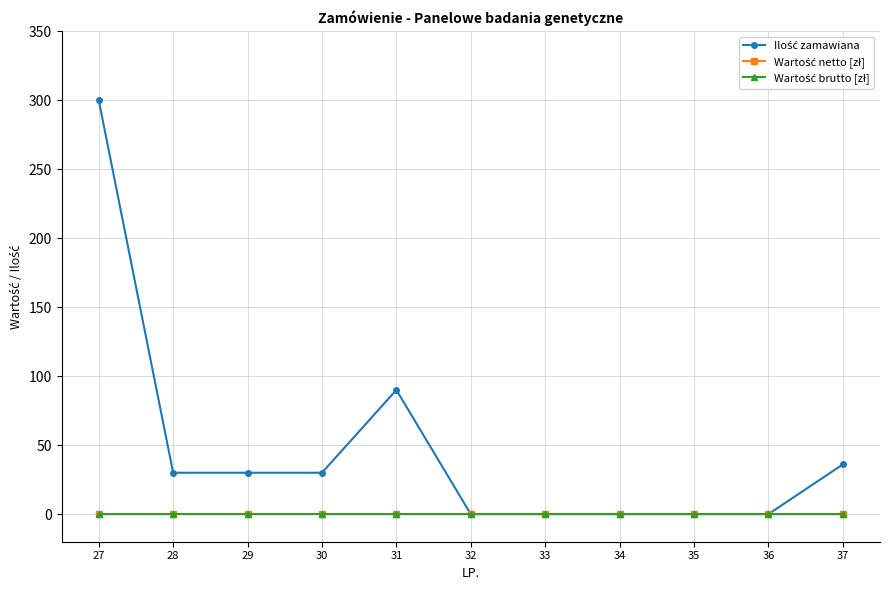

Between 28 and 32, which series saw the biggest shift?

Ilość zamawiana